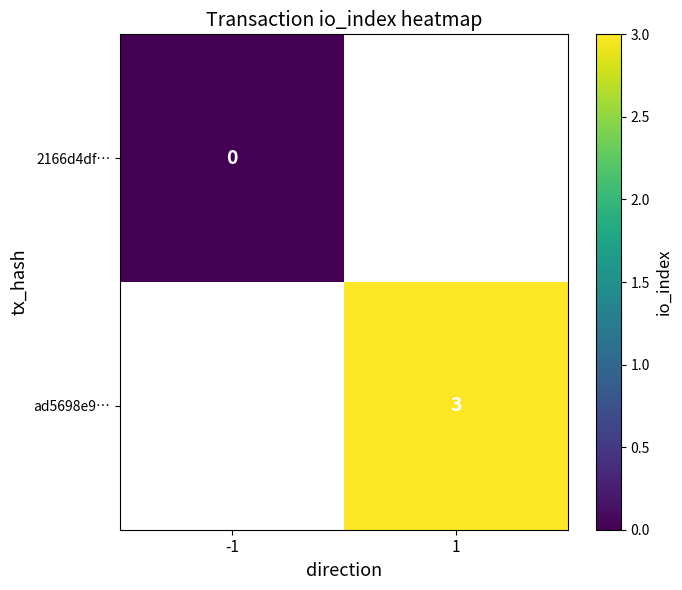

Is it true that ad5698e9… equals 5 at 1?

False